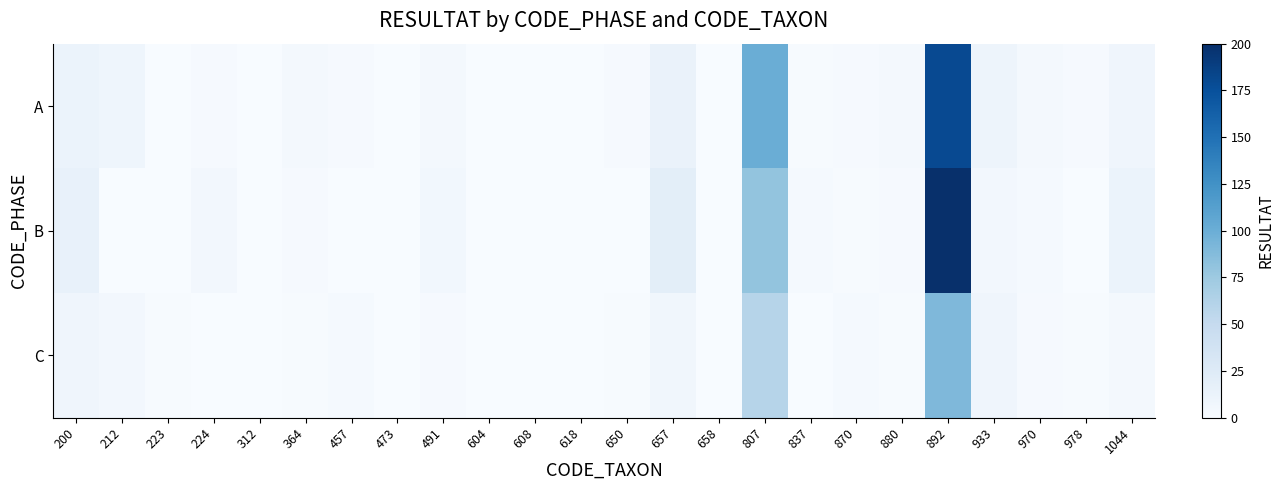

Which label corresponds to the smallest value in the chart?

223